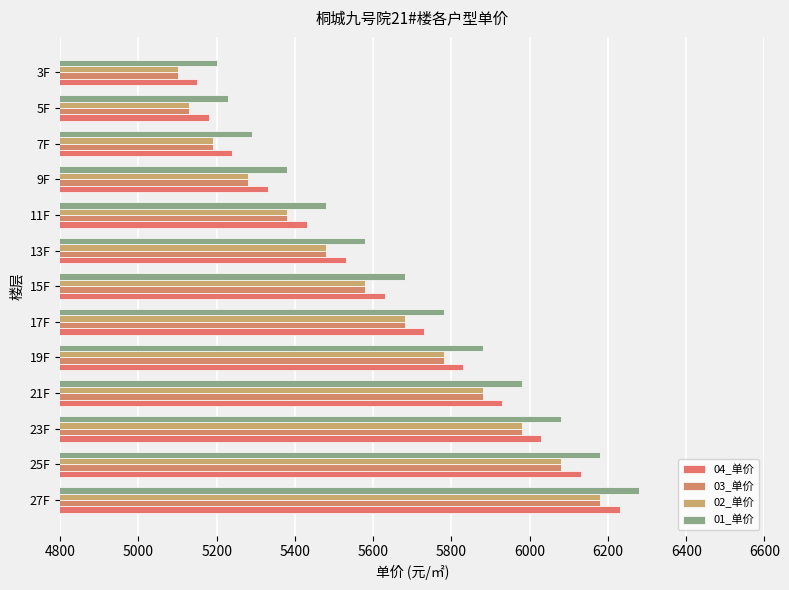

Which series has the largest total across all categories?

01_单价